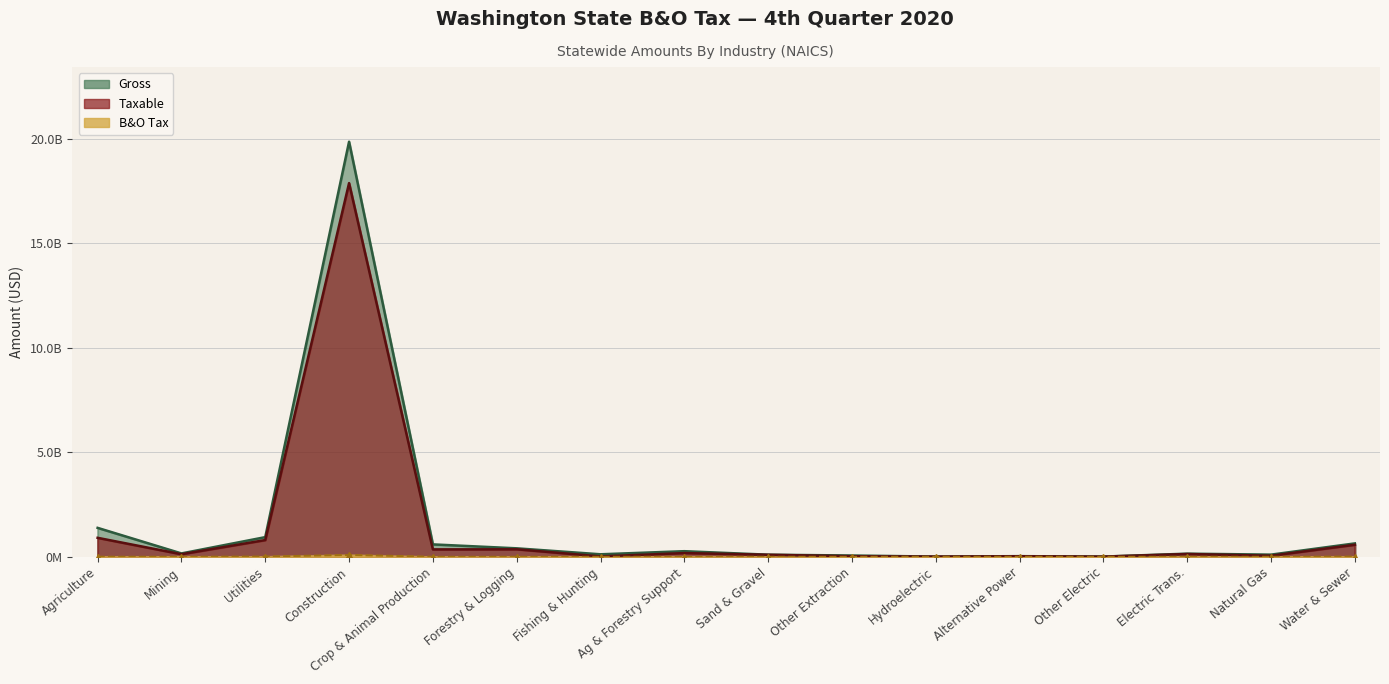

At which category is the sum across all series the highest?

Construction